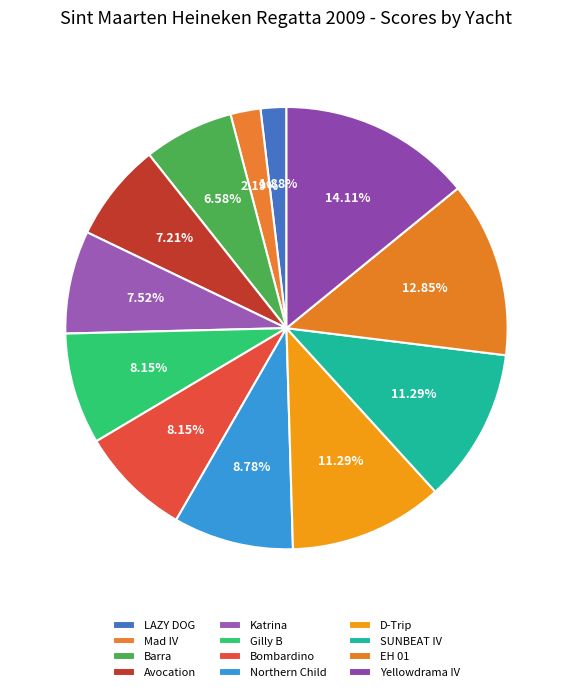

Rank the categories by value from highest to lowest.

Yellowdrama IV, EH 01, D-Trip, SUNBEAT IV, Northern Child, Gilly B, Bombardino, Katrina, Avocation, Barra, Mad IV, LAZY DOG